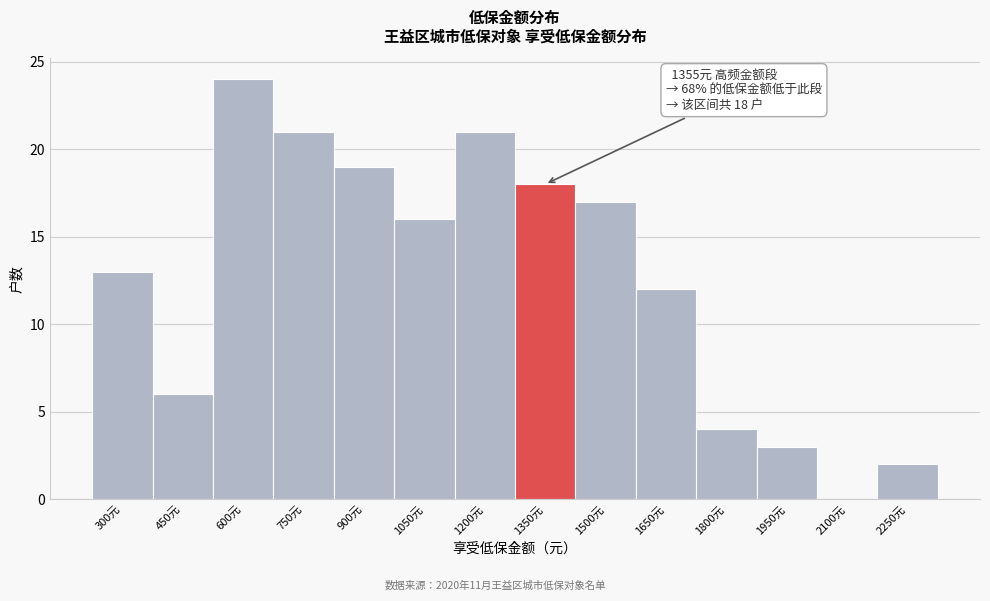

Reading left to right, what are all the values shown in this chart?

300元=13	450元=6	600元=24	750元=21	900元=19	1050元=16	1200元=21	1350元=18	1500元=17	1650元=12	1800元=4	1950元=3	2100元=0	2250元=2